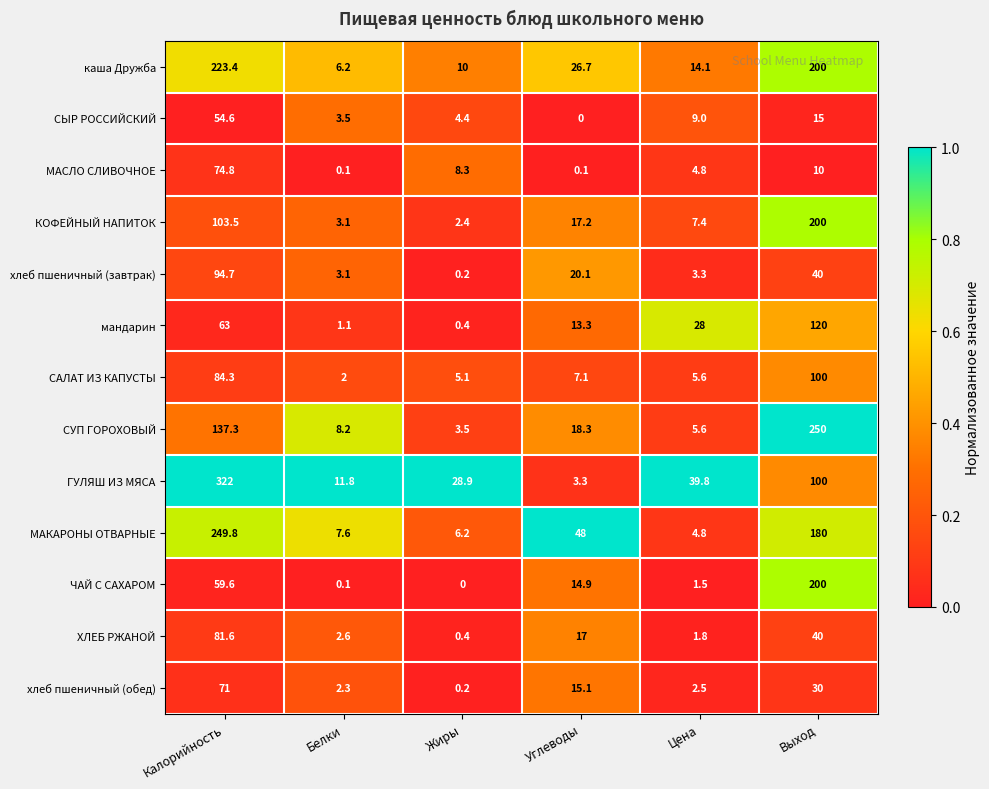

What is the total value across all series at Калорийность?

1619.6